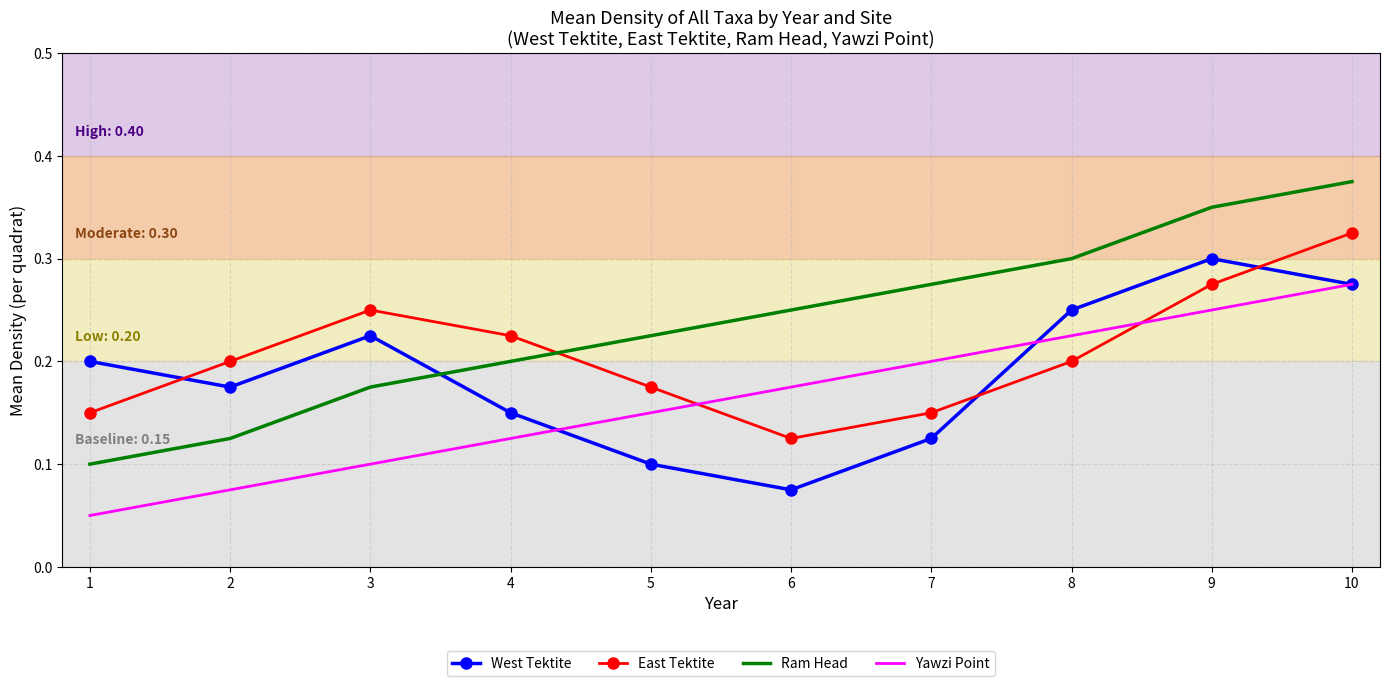

Which series has the widest spread of values?

Ram Head